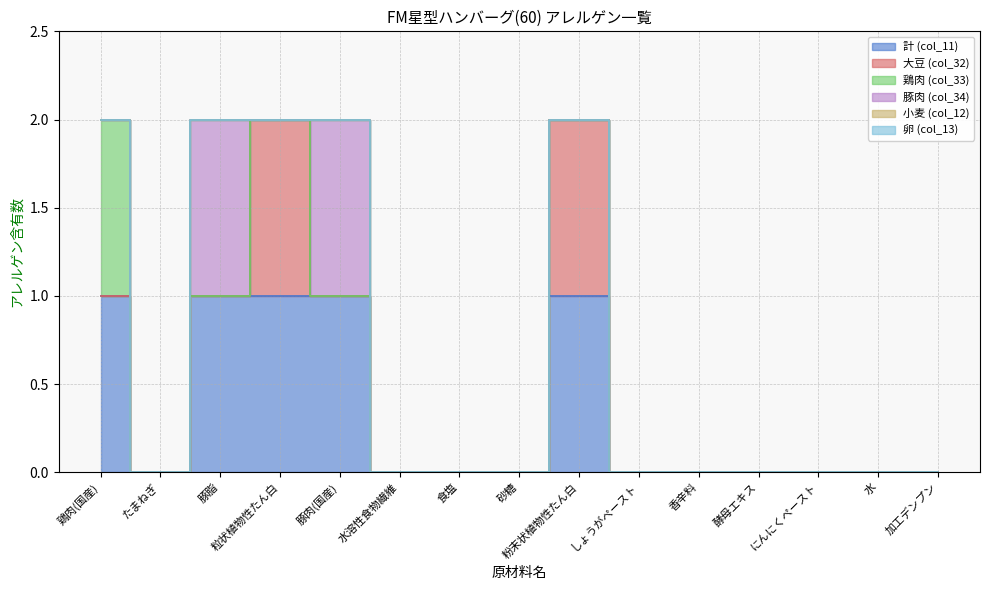

True or false: 卵 (col_13) and 計 (col_11) intersect in this chart.

False